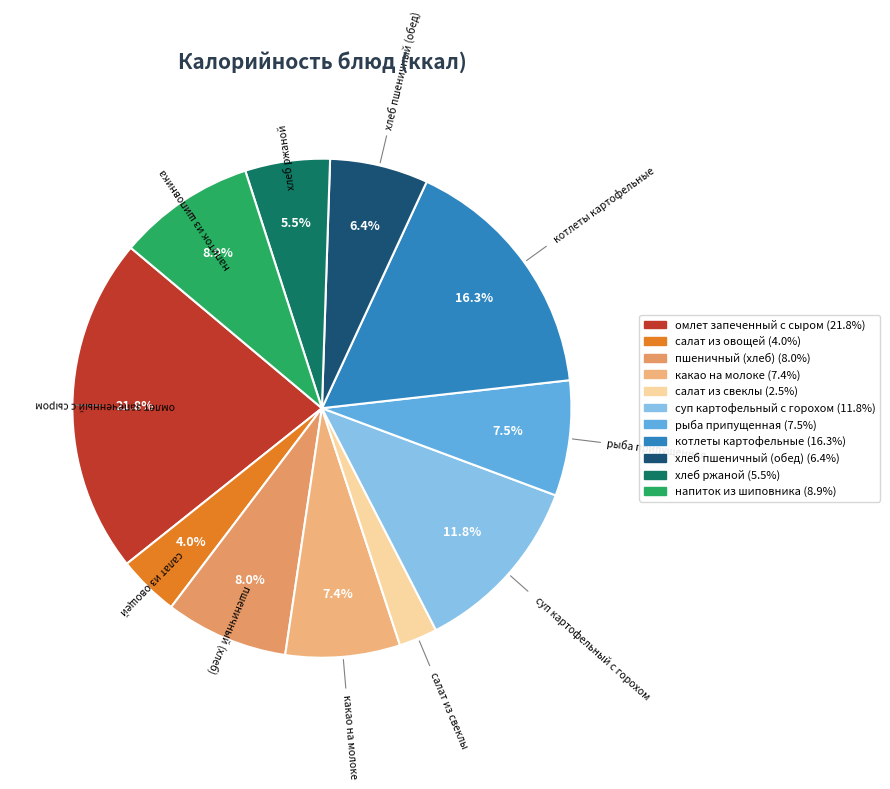

Count the number of slices in the pie.

11